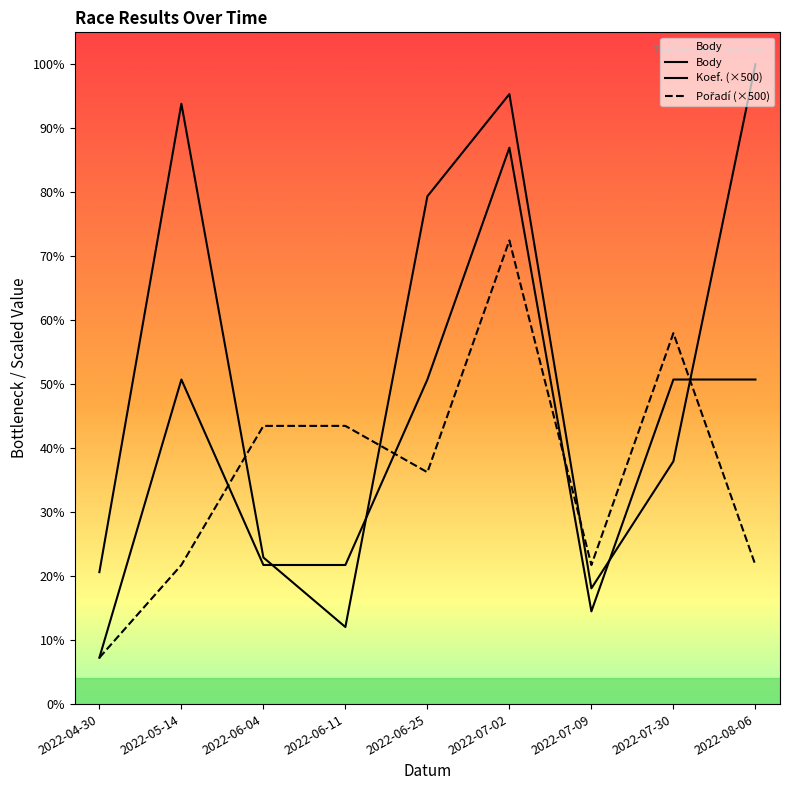

Is the value of Koef. at 2022-07-09 greater than the value of Body at 2022-07-02?

No